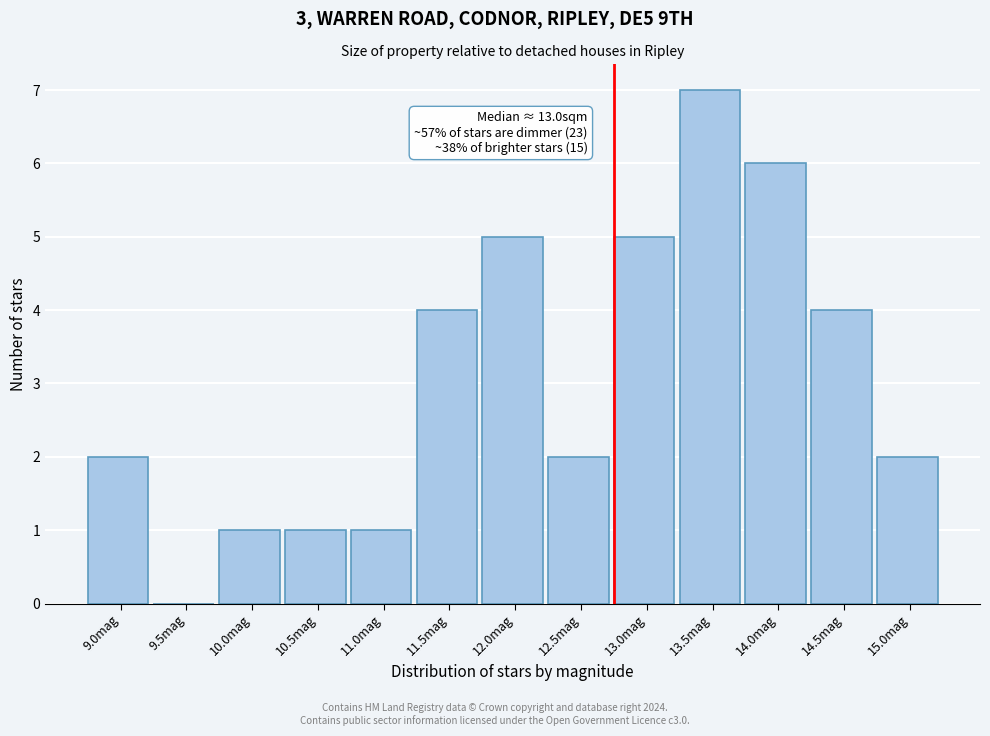

Reading left to right, what are all the values shown in this chart?

9.0mag=2	9.5mag=0	10.0mag=1	10.5mag=1	11.0mag=1	11.5mag=4	12.0mag=5	12.5mag=2	13.0mag=5	13.5mag=7	14.0mag=6	14.5mag=4	15.0mag=2